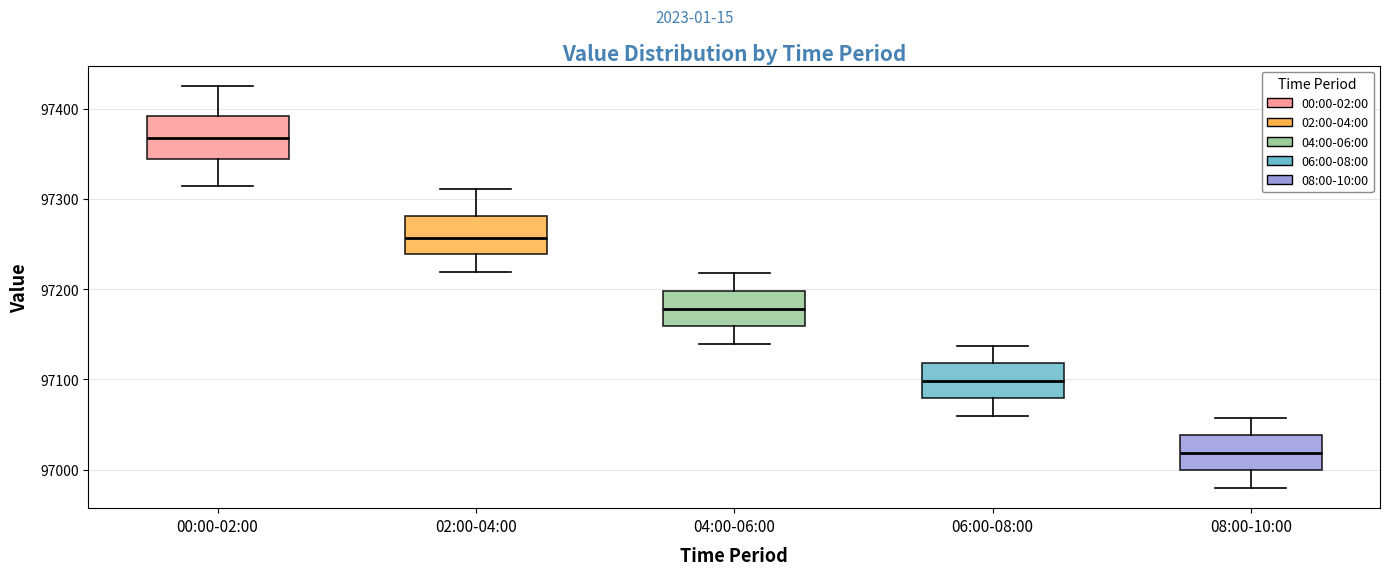

Reading left to right, read every box against the y-axis: the position of its median line, the range the box covers, and the ends of its whiskers. The values are not printed on the chart, so give them approximately, as read against the axis.

00:00-02:00: median 97370, box 97340 to 97390, whiskers 97310 to 97430
02:00-04:00: median 97260, box 97240 to 97280, whiskers 97220 to 97310
04:00-06:00: median 97180, box 97160 to 97200, whiskers 97140 to 97220
06:00-08:00: median 97100, box 97080 to 97120, whiskers 97060 to 97140
08:00-10:00: median 97020, box 97000 to 97040, whiskers 96980 to 97060